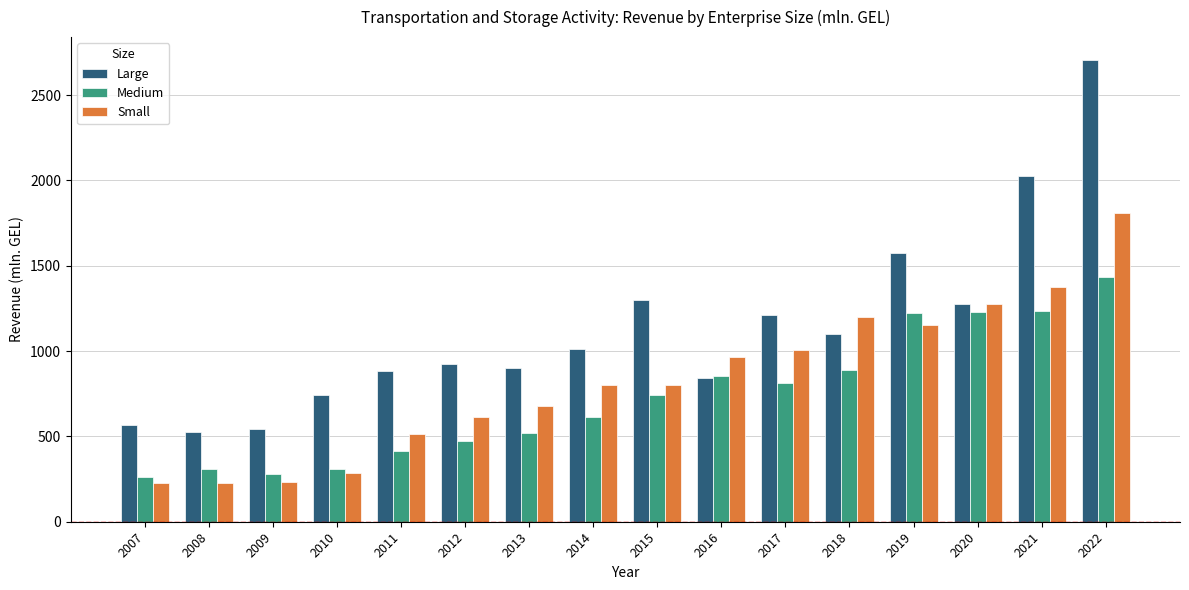

What value does the Small series have at 2009?

235.0